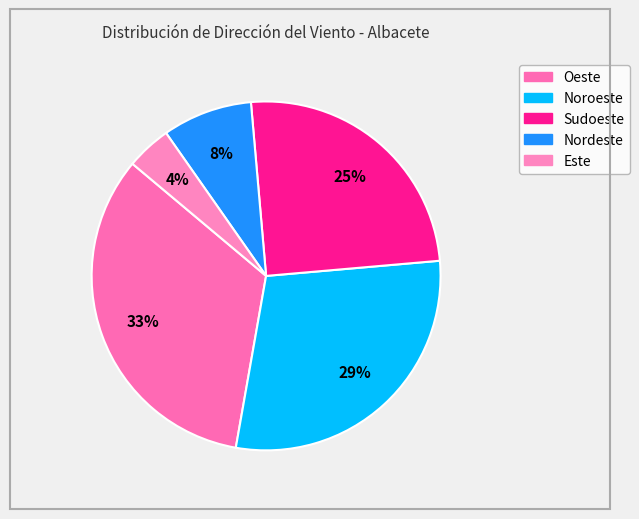

To the nearest percent, what portion does Nordeste represent?

8%